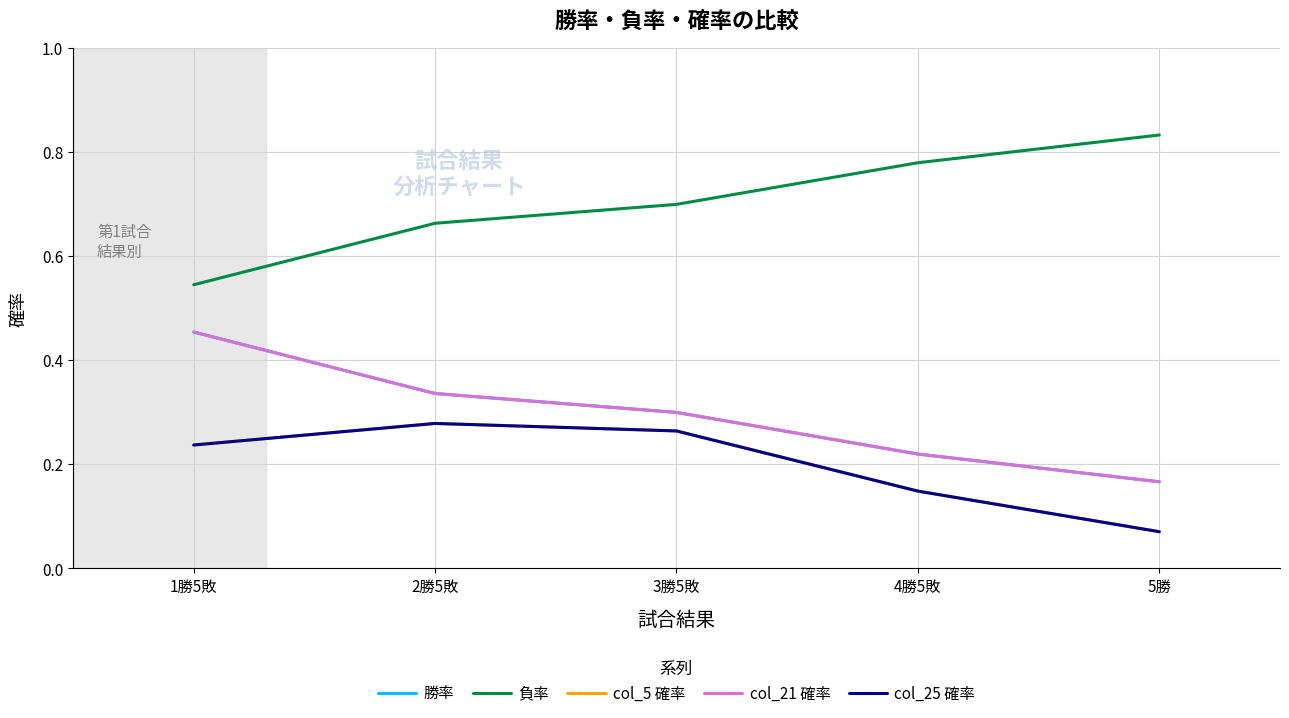

The value of col_25 確率 at 4勝5敗 is 0.1. True or false?

True